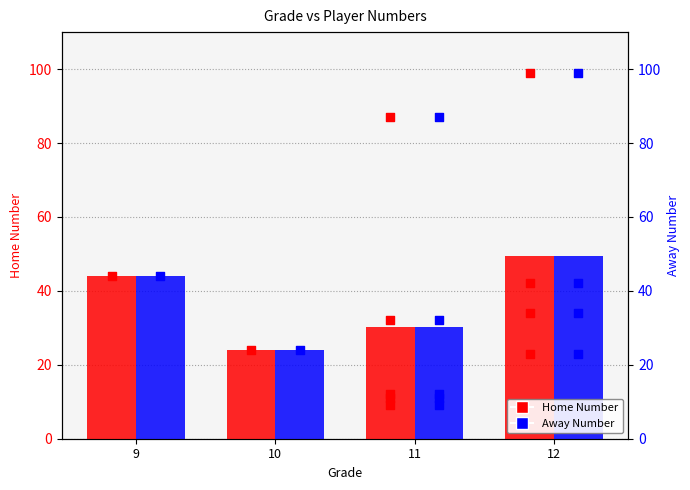

Which series has the largest Y range (max minus min)?

Home Number